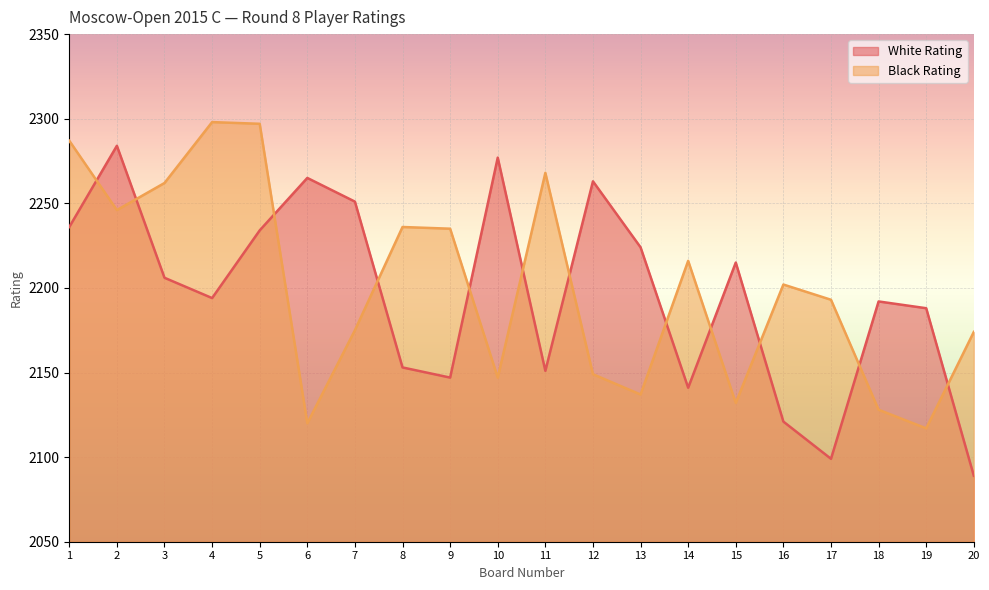

How many lines are shown in the chart?

2